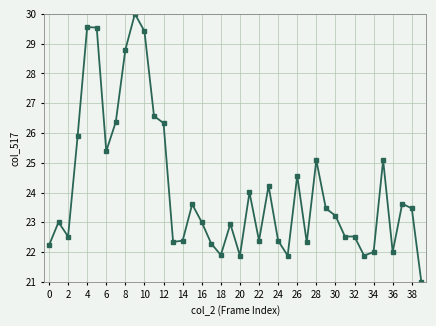

What is the value of the 8th point from the left?

26.4